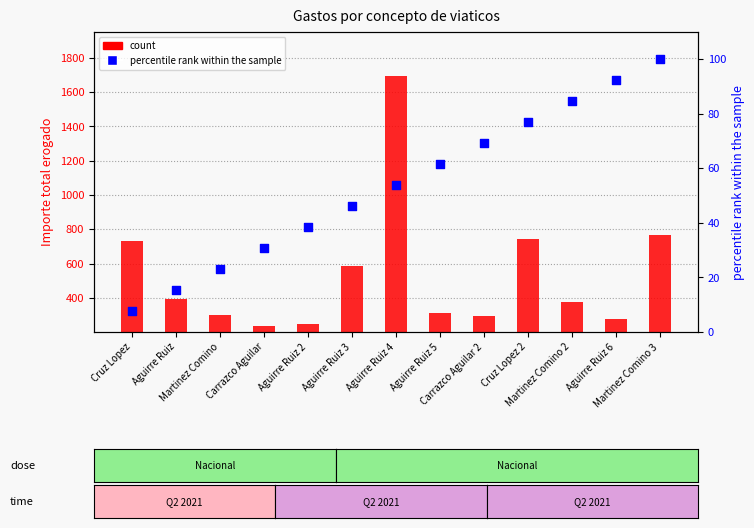

Which series has the largest total across all categories?

count